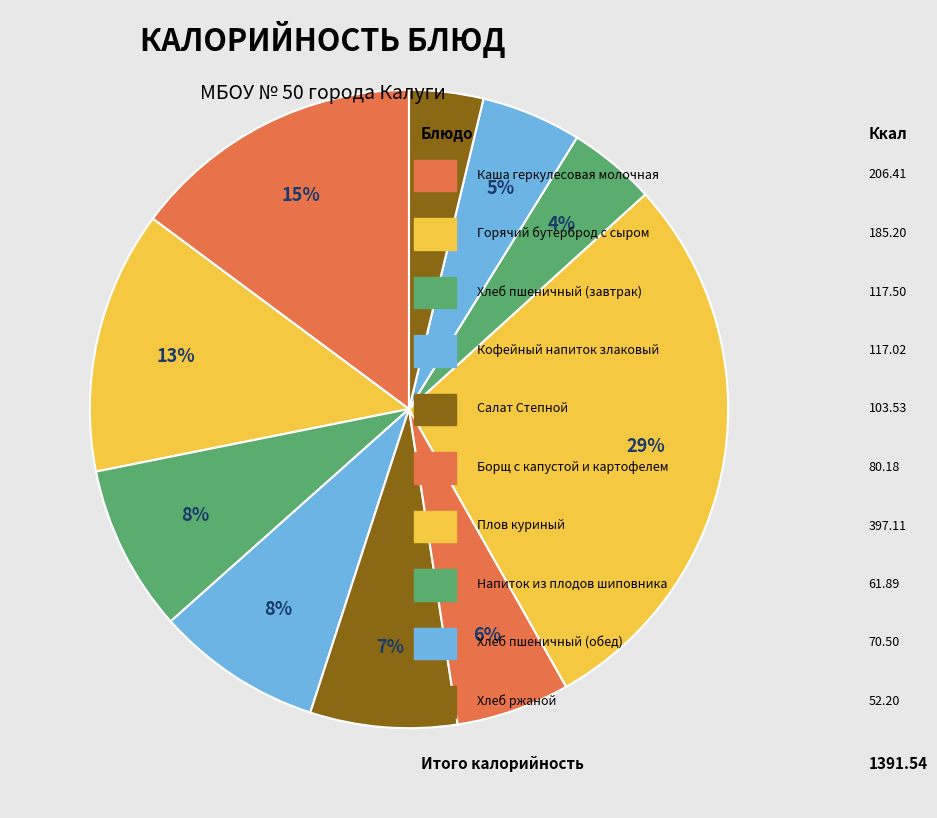

Rank the categories by value from lowest to highest.

Хлеб ржаной, Напиток из плодов шиповника, Хлеб пшеничный (обед), Борщ с капустой и картофелем, Салат Степной, Кофейный напиток злаковый, Хлеб пшеничный (завтрак), Горячий бутерброд с сыром, Каша геркулесовая молочная, Плов куриный